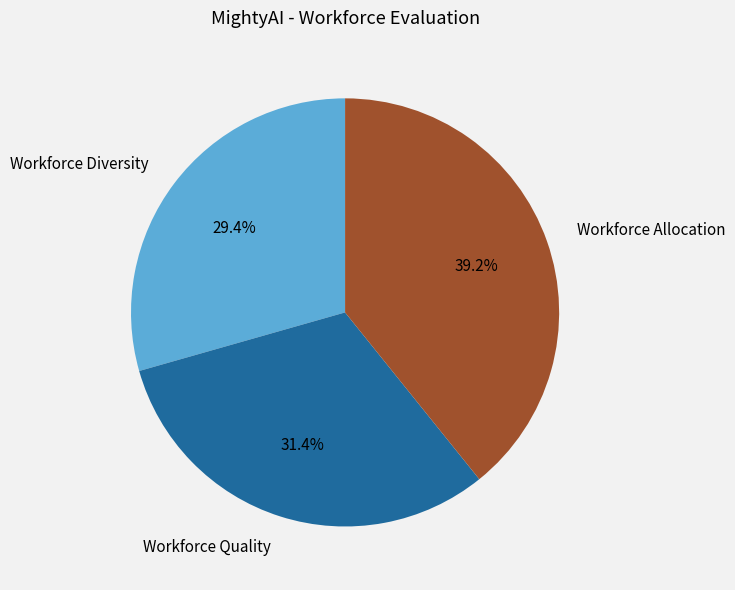

Which category has the smallest portion of the pie?

Workforce Diversity